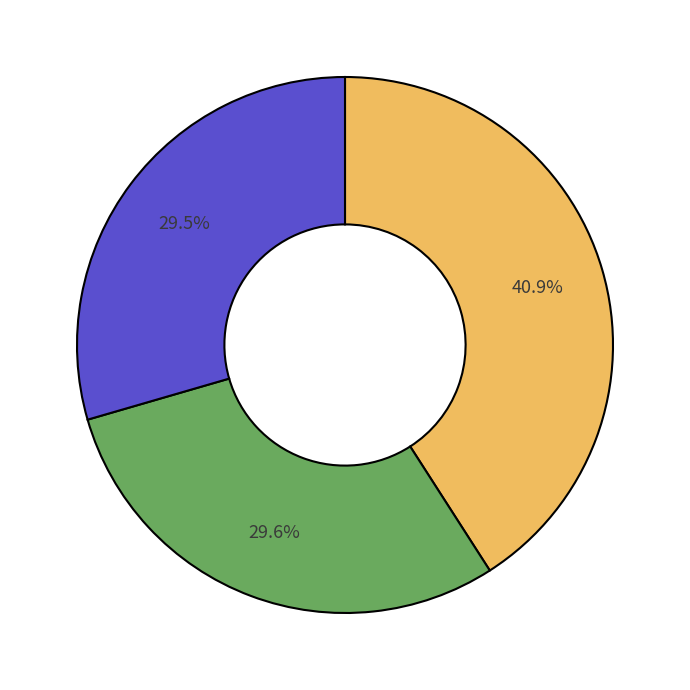

Is there any slice that represents more than half of the pie?

No